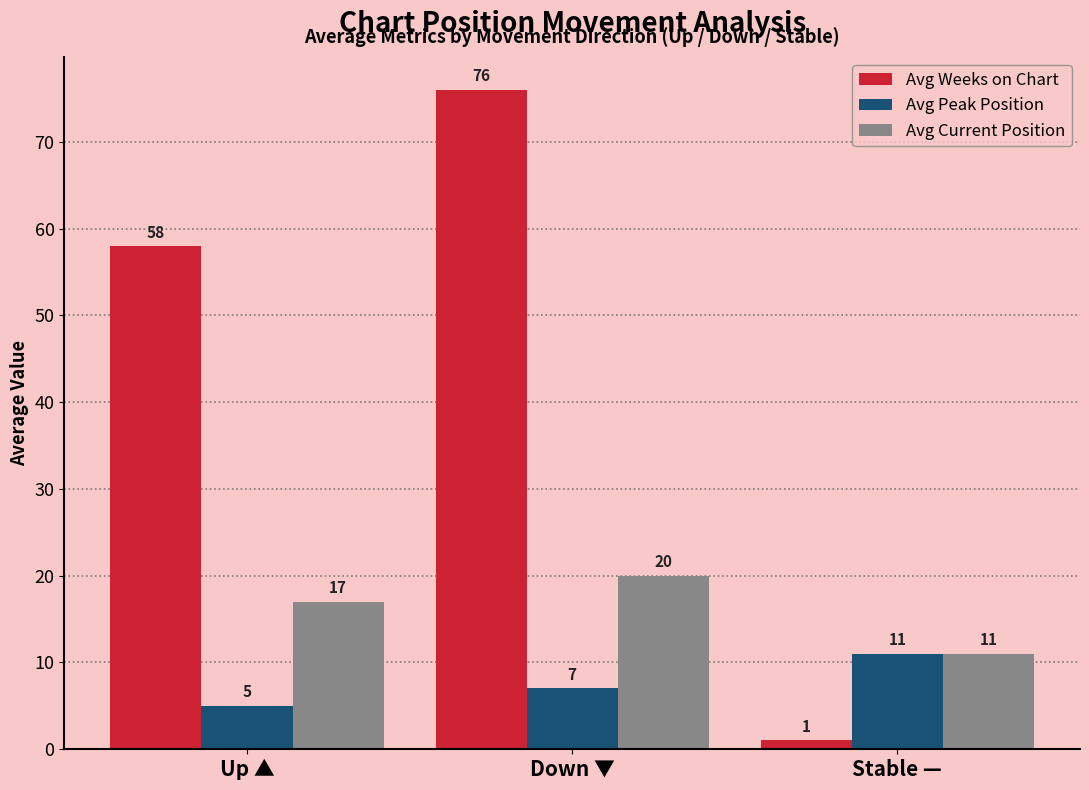

The Avg Peak Position series shows 11 at Stable —. True or false?

True